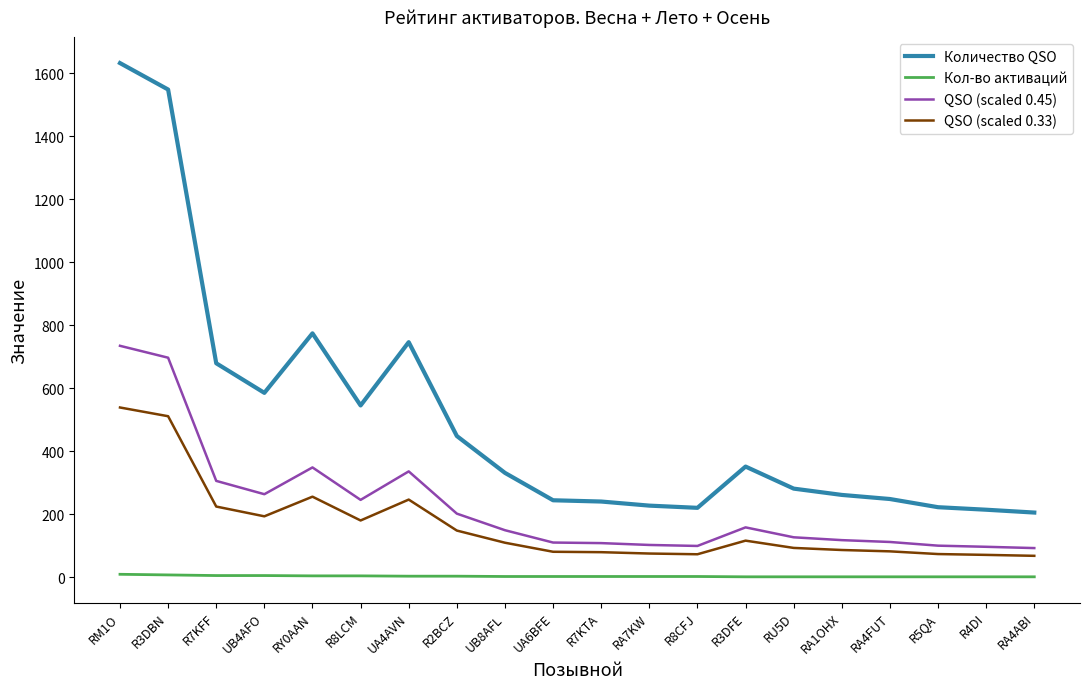

What is the sum of the Количество QSO values at RY0AAN and R7KTA?

1014.0